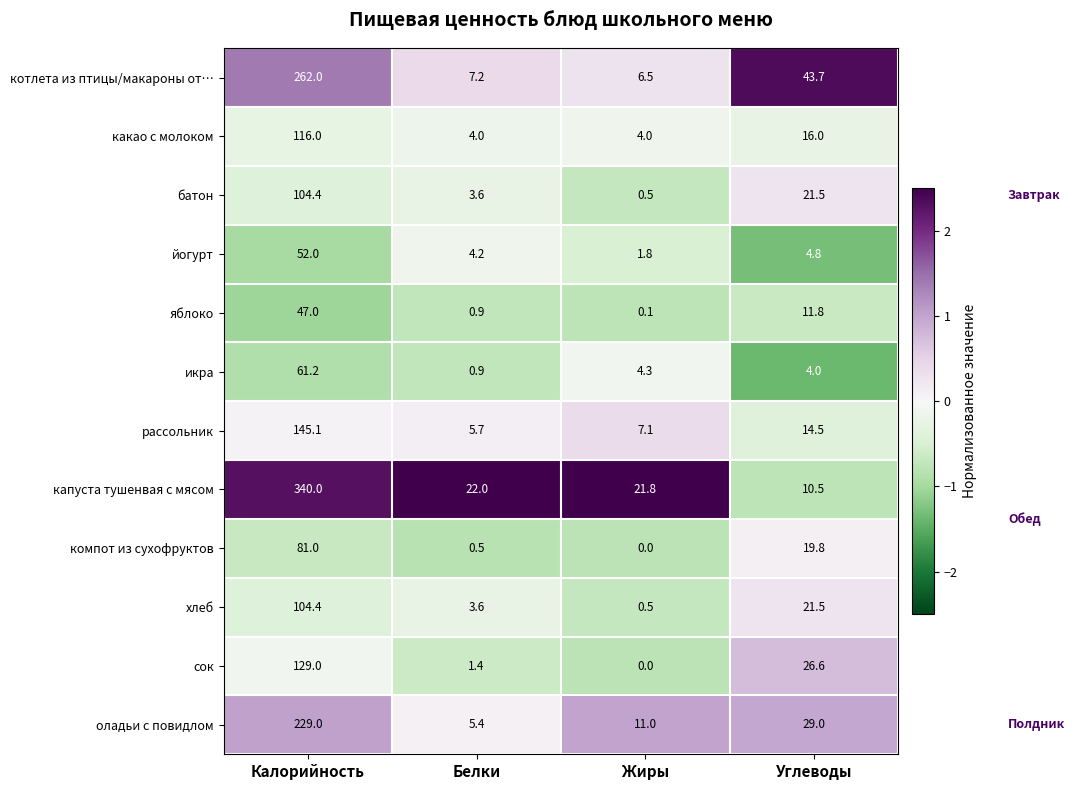

How many distinct data groups are displayed?

12